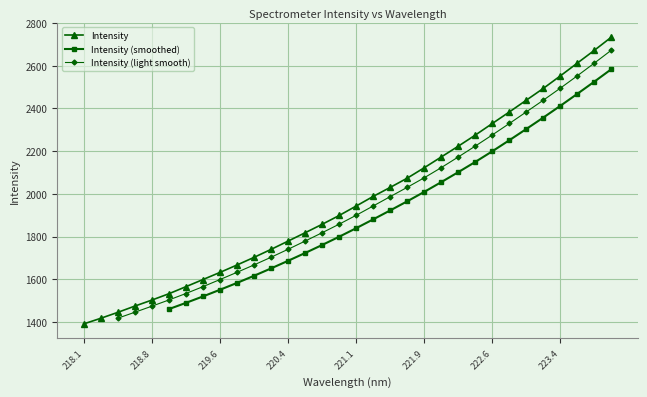

True or false: the data shows 2578.7 at 218.442.

False